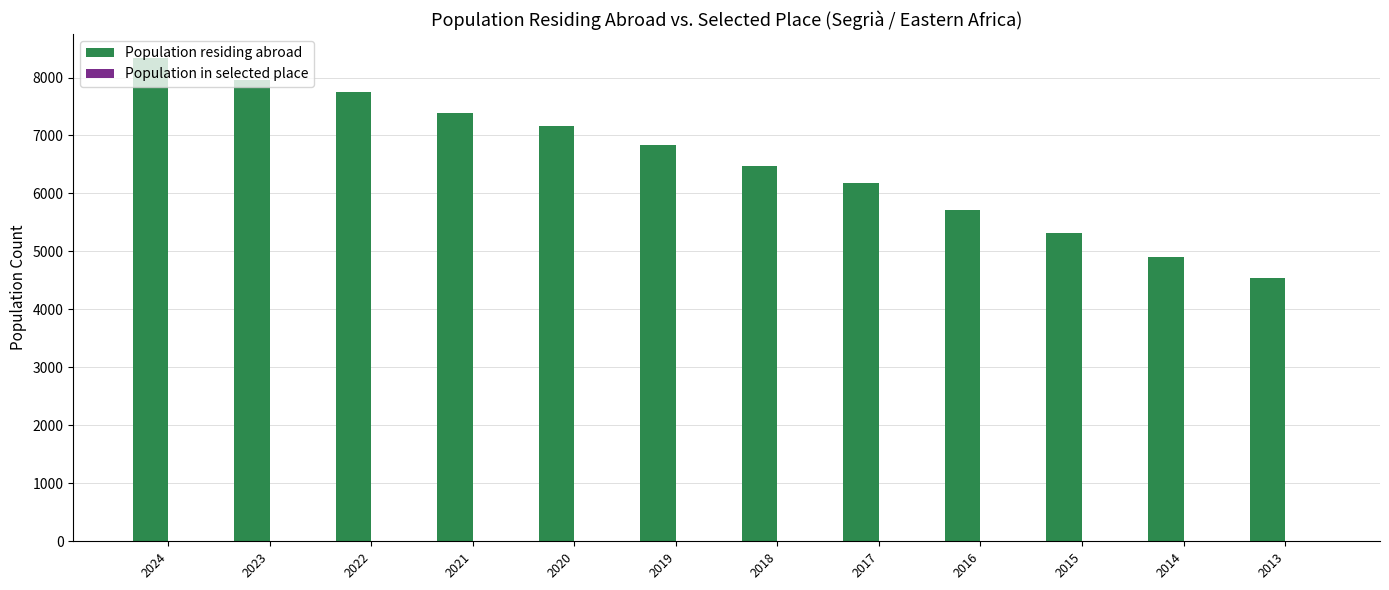

Which series has the largest total across all categories?

Population residing abroad